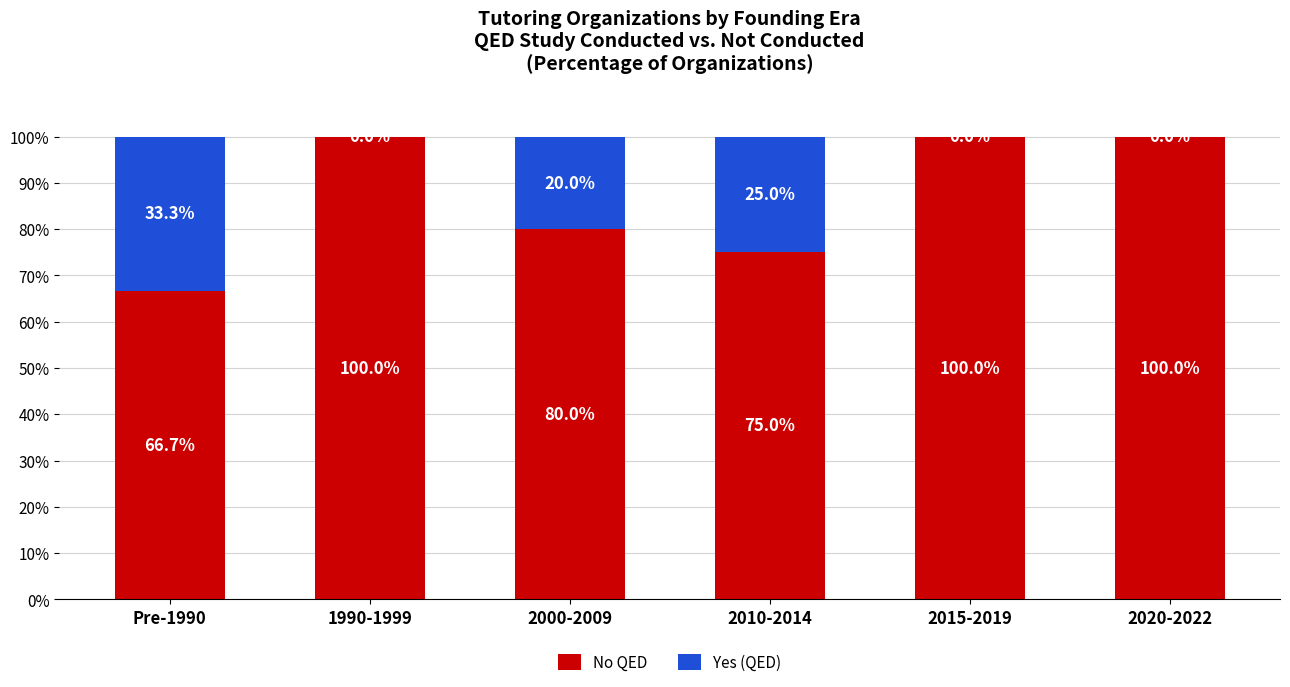

What is the total value across all series at Pre-1990?

100.0